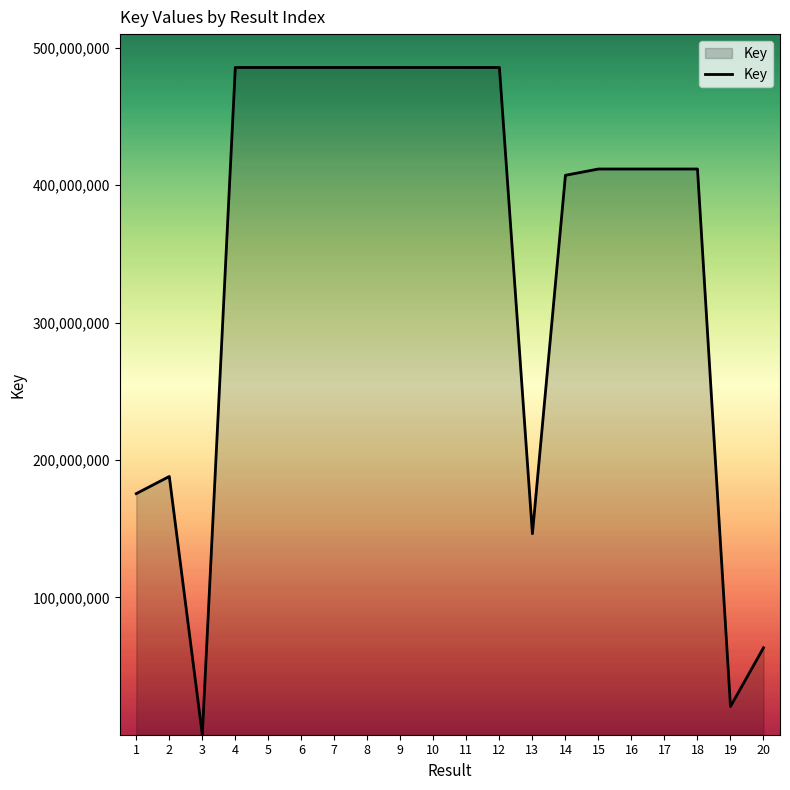

What is the ratio of the value at 20 to the value at 19?

3.1